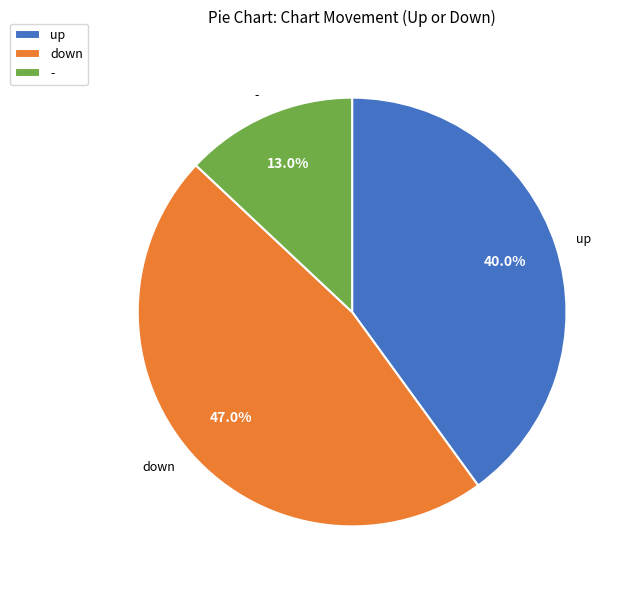

To the nearest percent, what portion does down represent?

47%